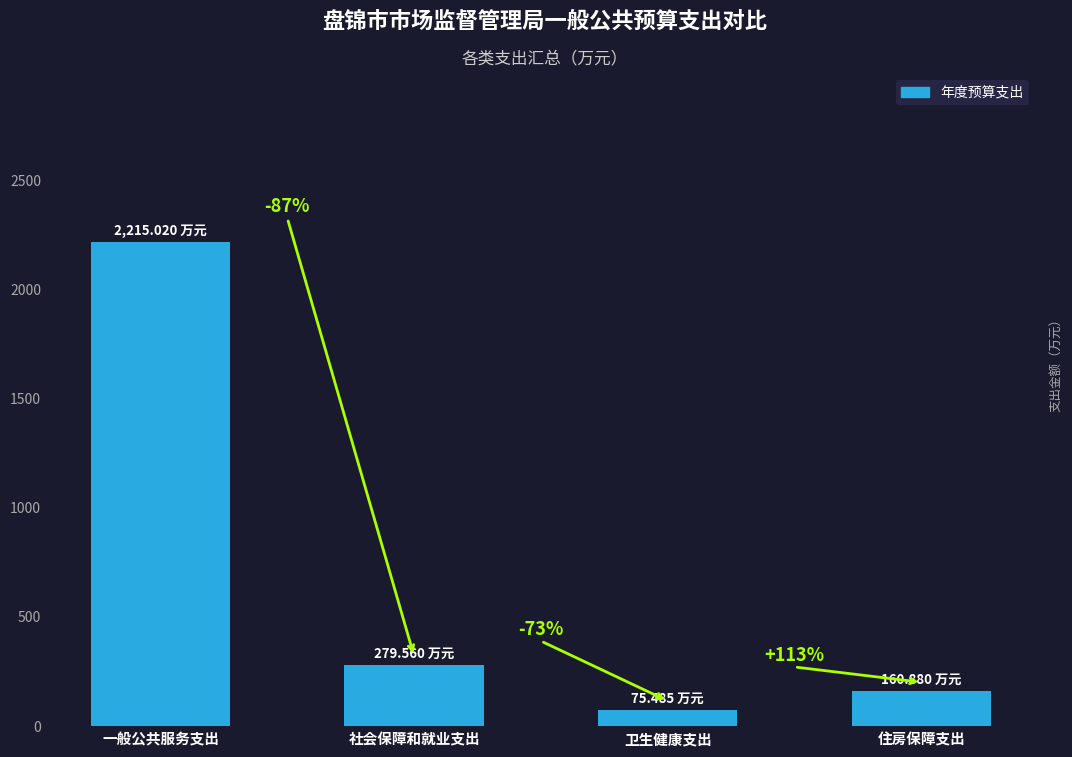

Reading left to right, extract all data points from this chart.

一般公共服务支出=2215.0	社会保障和就业支出=279.6	卫生健康支出=75.5	住房保障支出=160.9